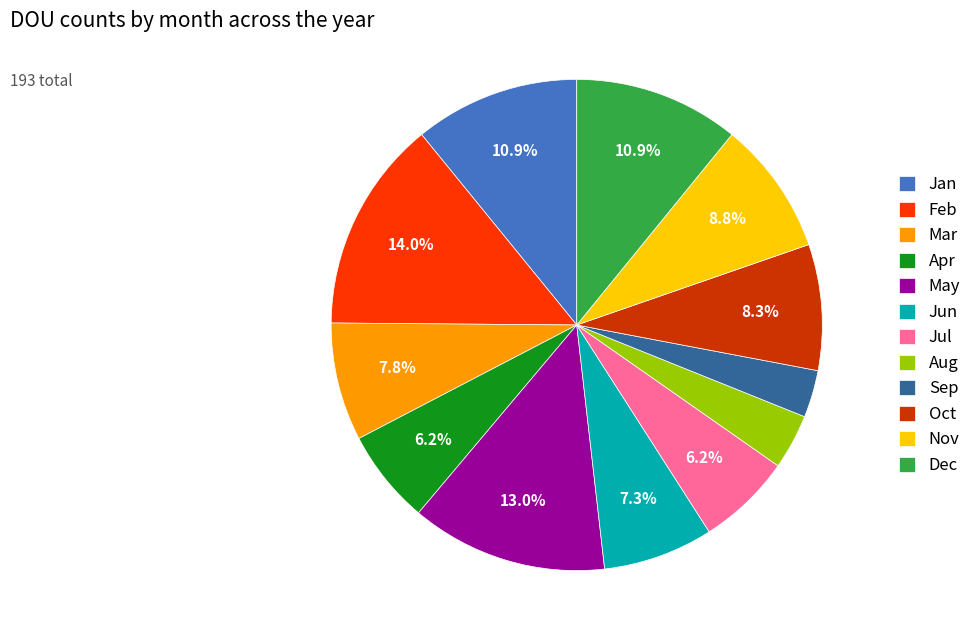

Count the number of slices in the pie.

12